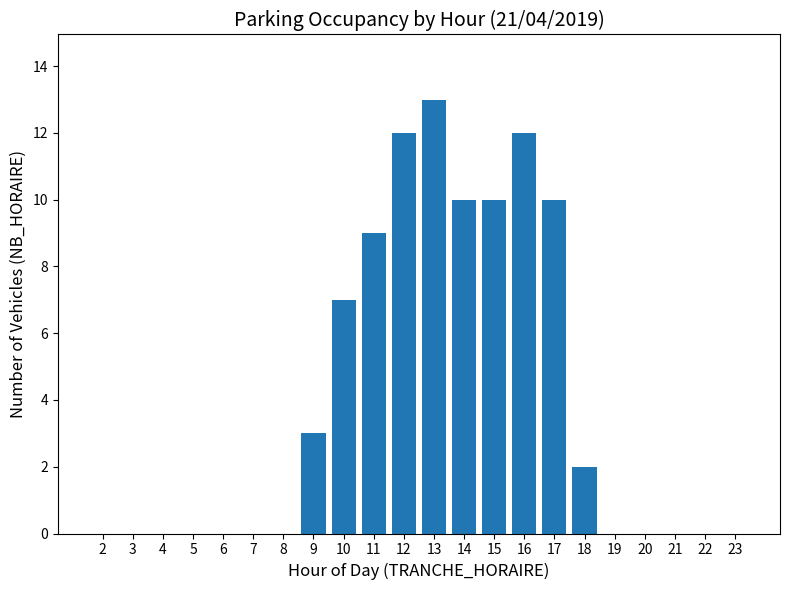

Reading left to right, list all the values displayed in this chart.

0	0	0	0	0	0	0	3	7	9	12	13	10	10	12	10	2	0	0	0	0	0